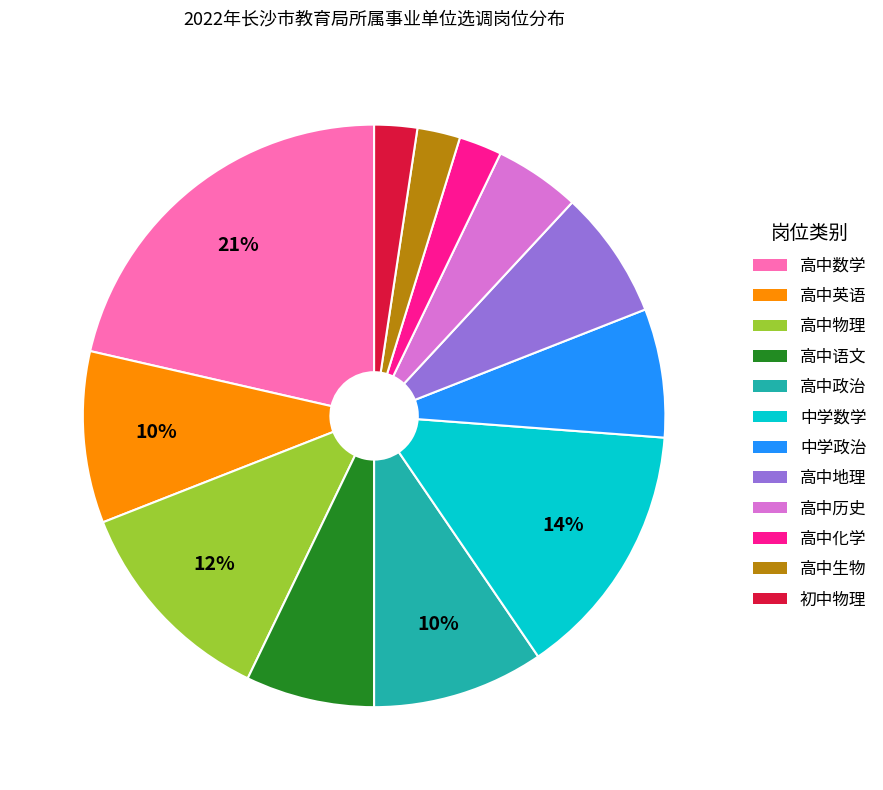

To the nearest percent, what is the difference between the largest and smallest slice percentages?

19%